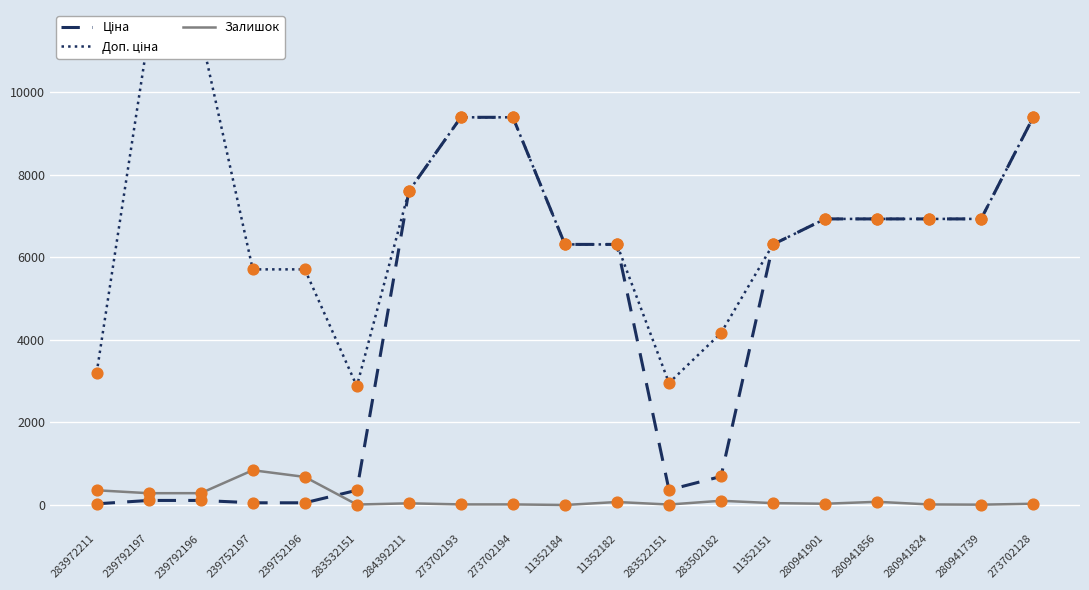

At which category is the sum across all series the highest?

273702128